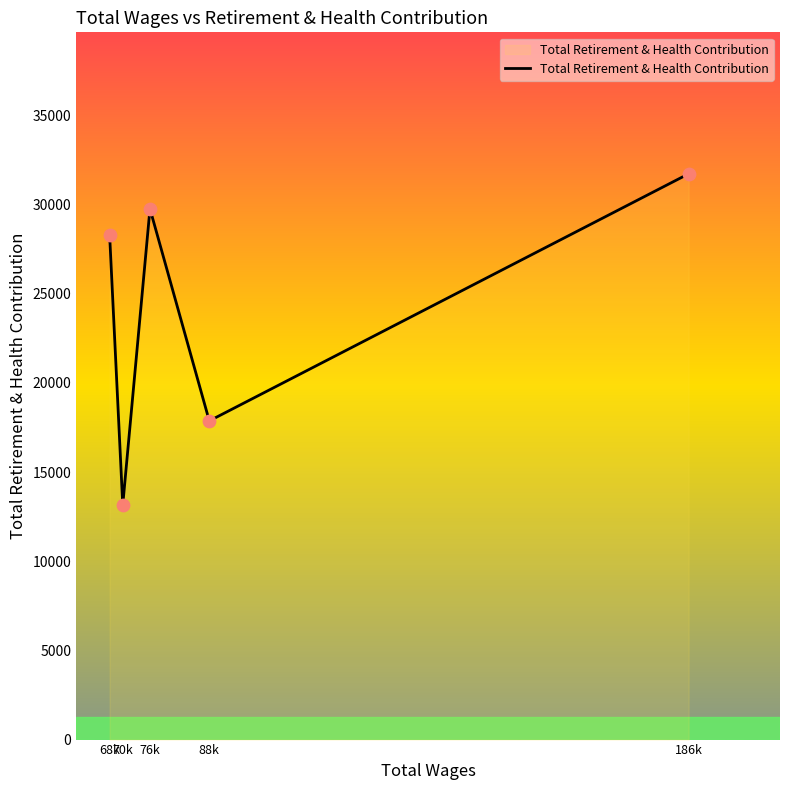

What is the change in value from 70k to 88k?

+4715